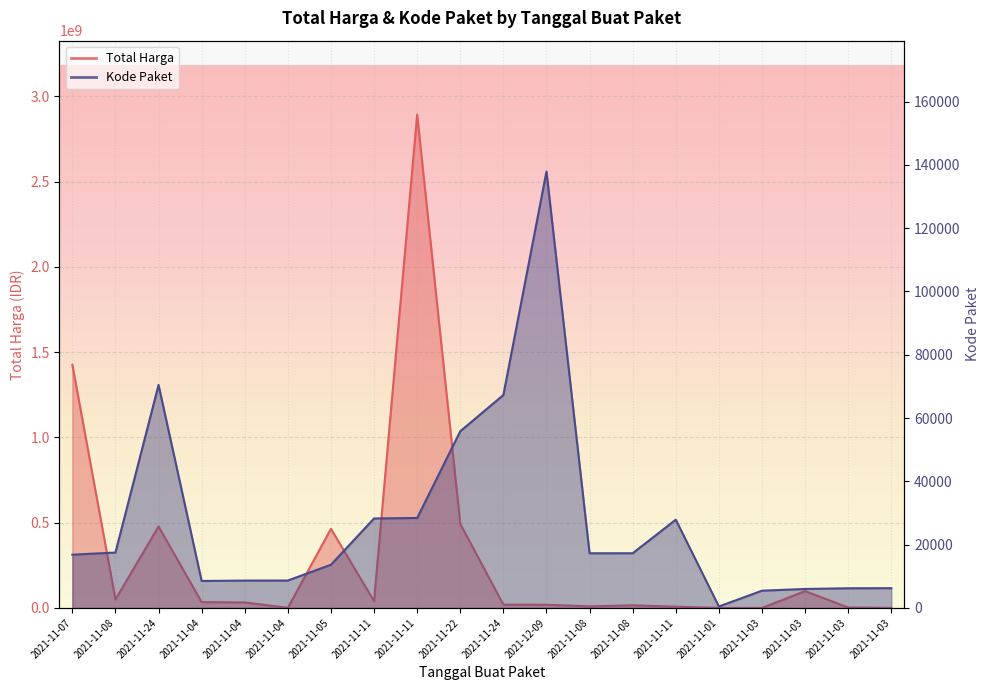

At which label is Total Harga closest to 1446100000?

2021-11-07